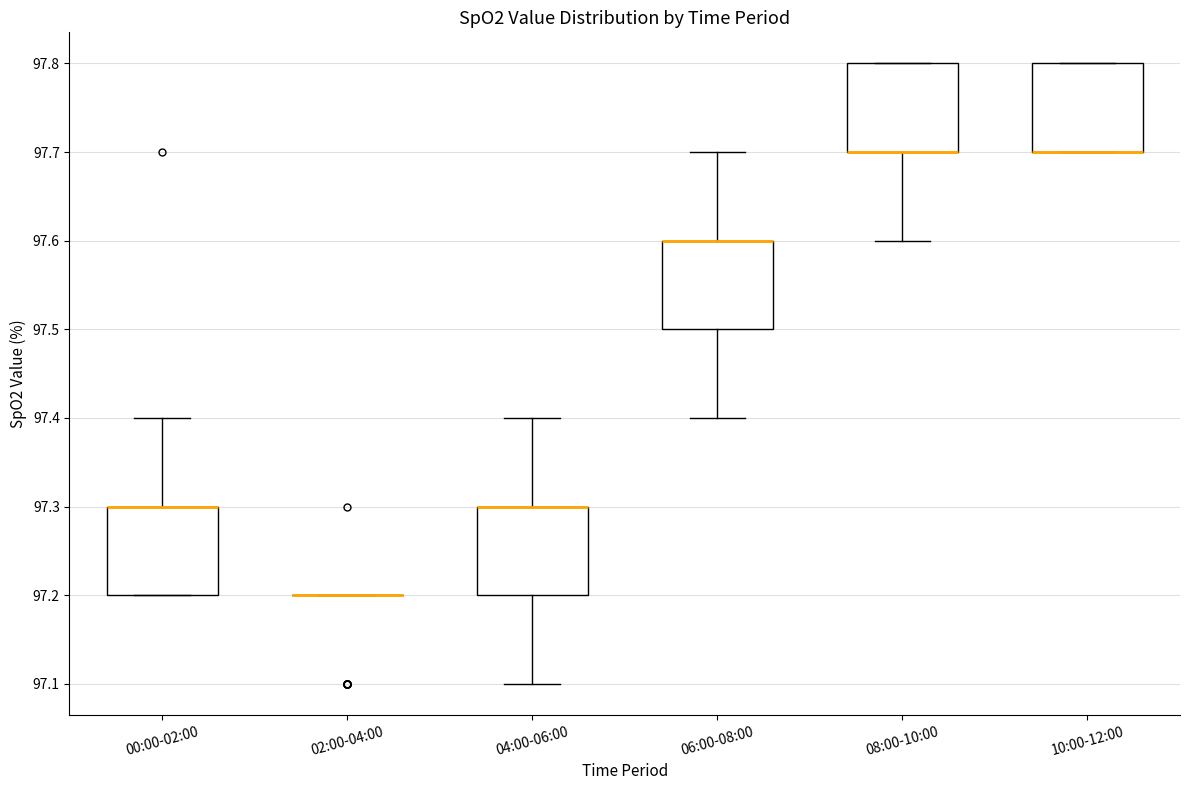

Where is the upper edge of the box for 10:00-12:00 on the y-axis? The values are not printed on the chart, so give them approximately, as read against the axis.

97.8